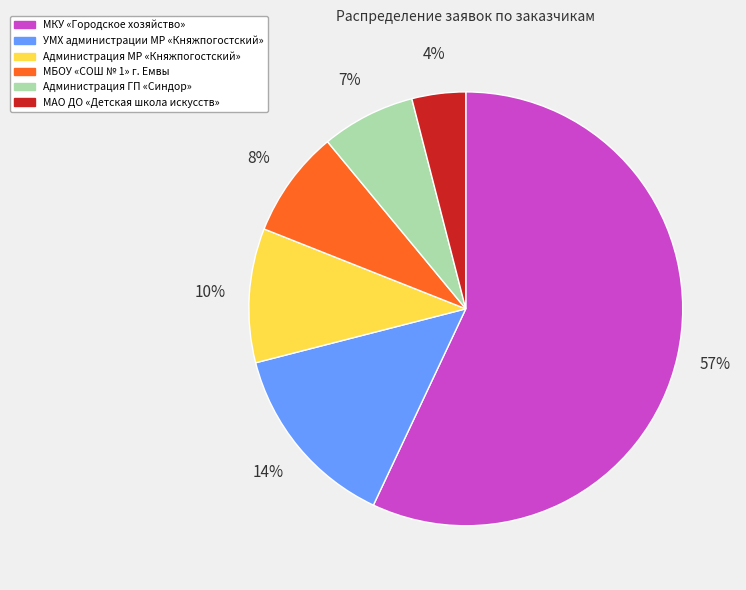

What is the smallest slice in the pie chart?

МАО ДО «Детская школа искусств»